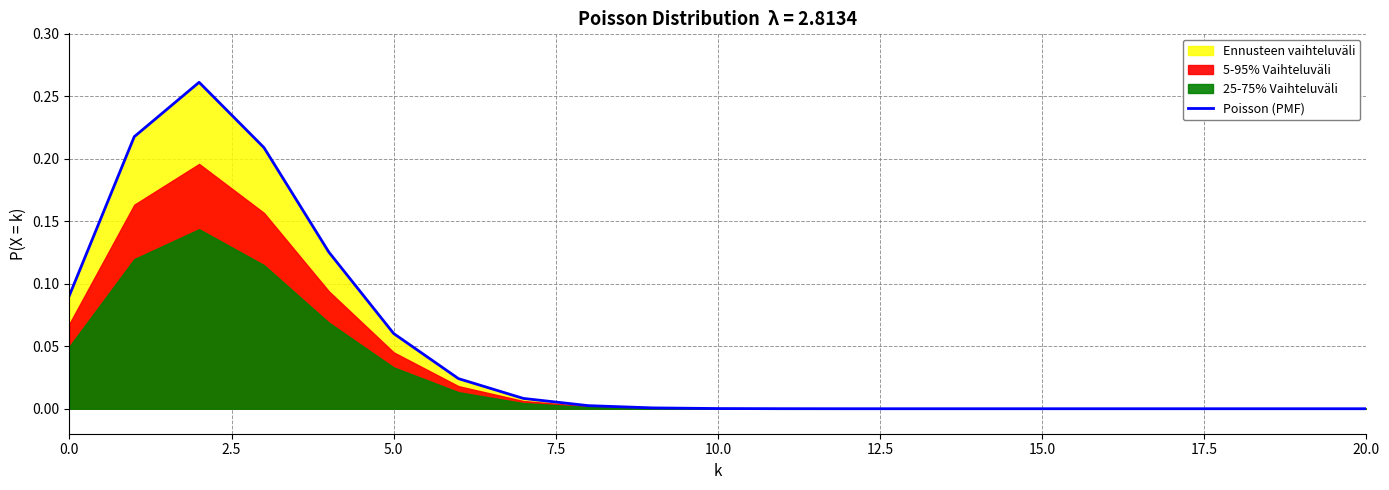

True or false: the data has more than 0 interior local peaks.

True